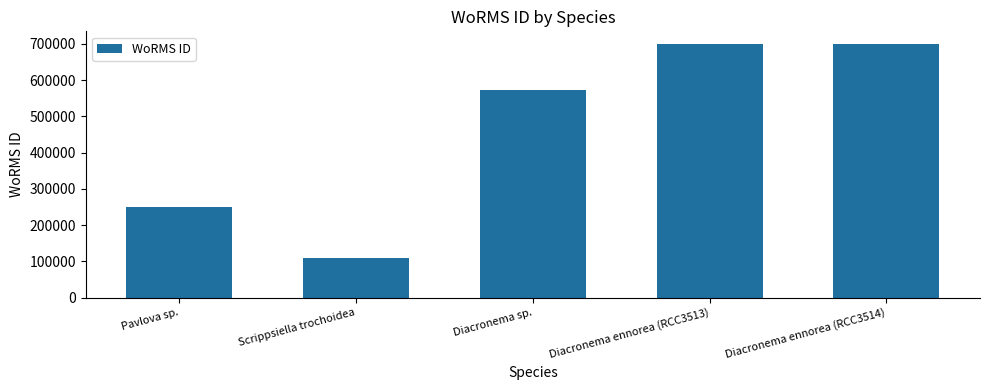

The value at Pavlova sp. is 398185. True or false?

False